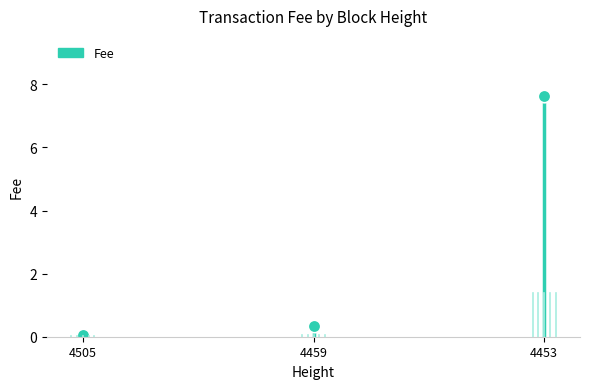

Count the values in the range 0 to 1.

2